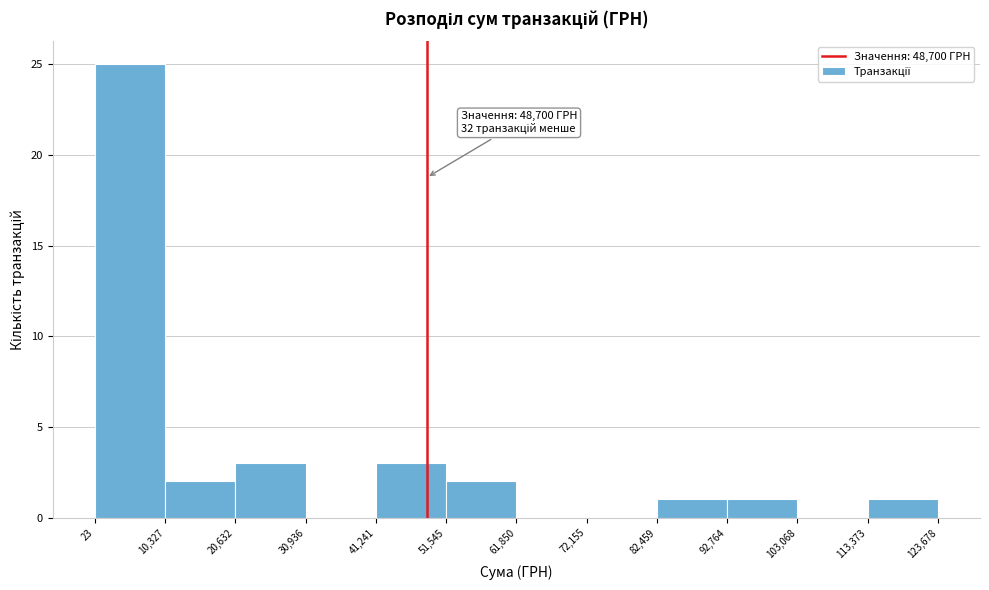

Which range on the x-axis has the tallest bar?

23 to 10,327